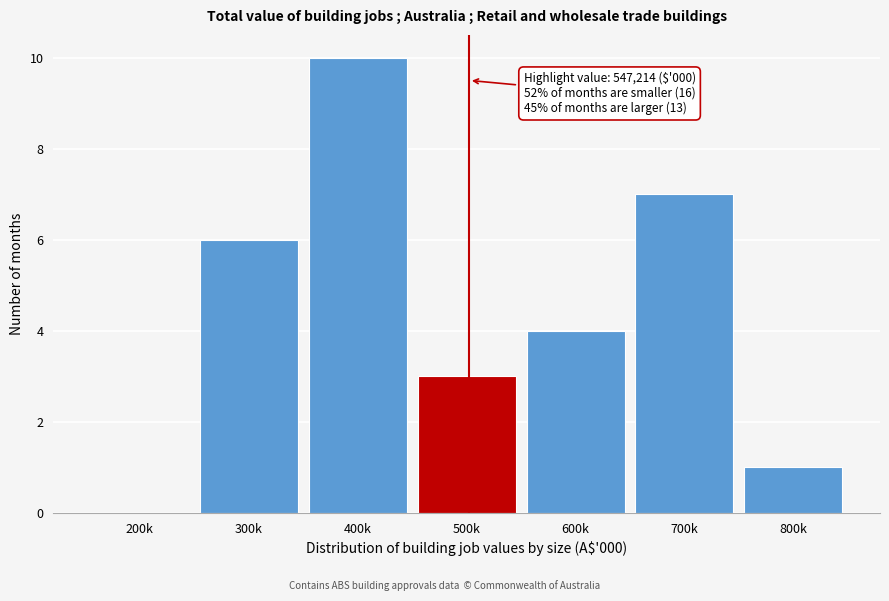

Reading right to left, extract all data points from this chart.

800k=1	700k=7	600k=4	500k=3	400k=10	300k=6	200k=0